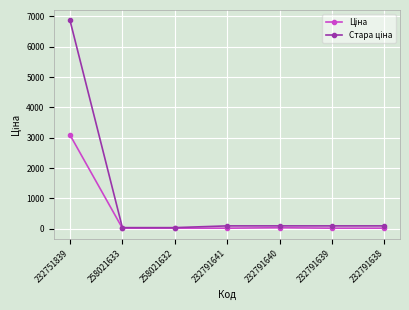

What is the greatest value displayed?

6869.4